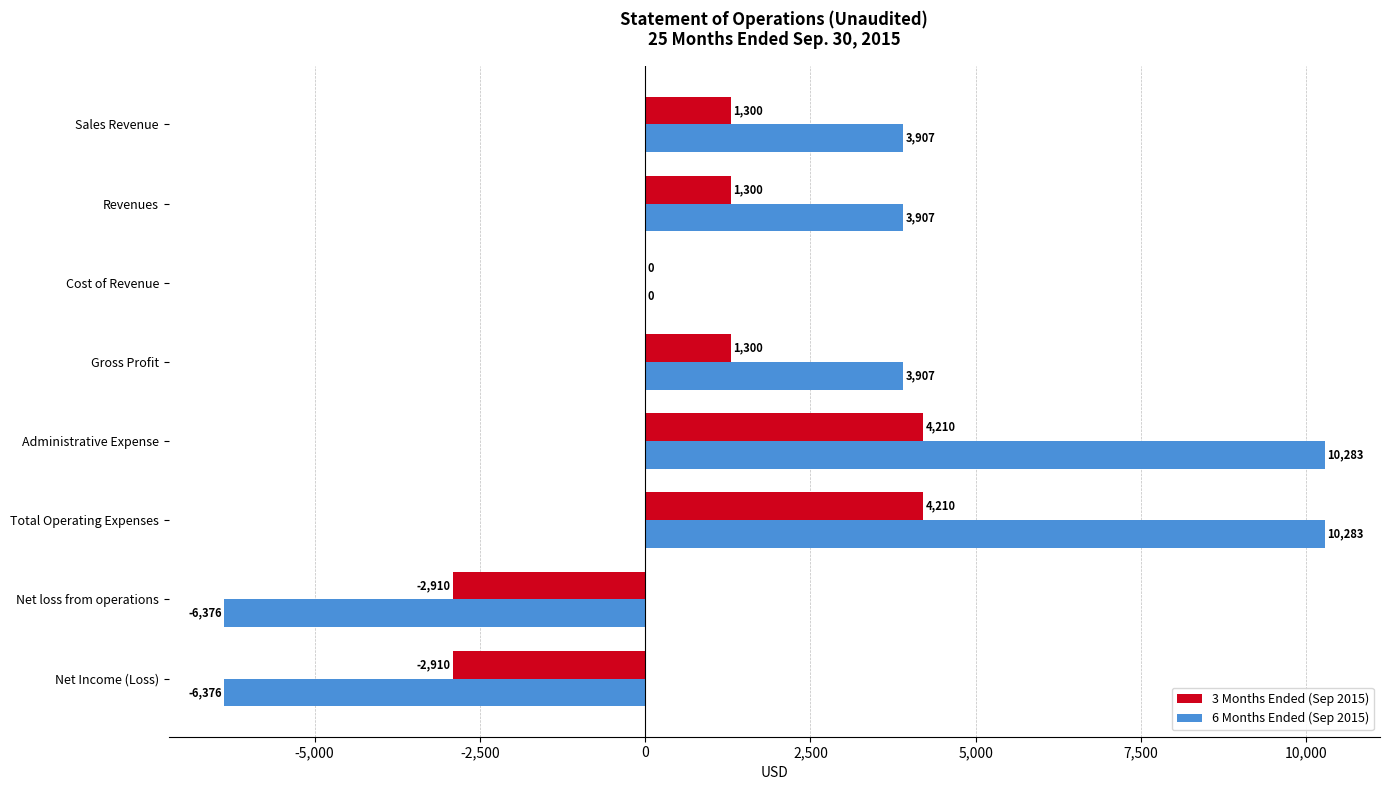

Which series changed the most between Cost of Revenue and Administrative Expense?

6 Months Ended (Sep 2015)